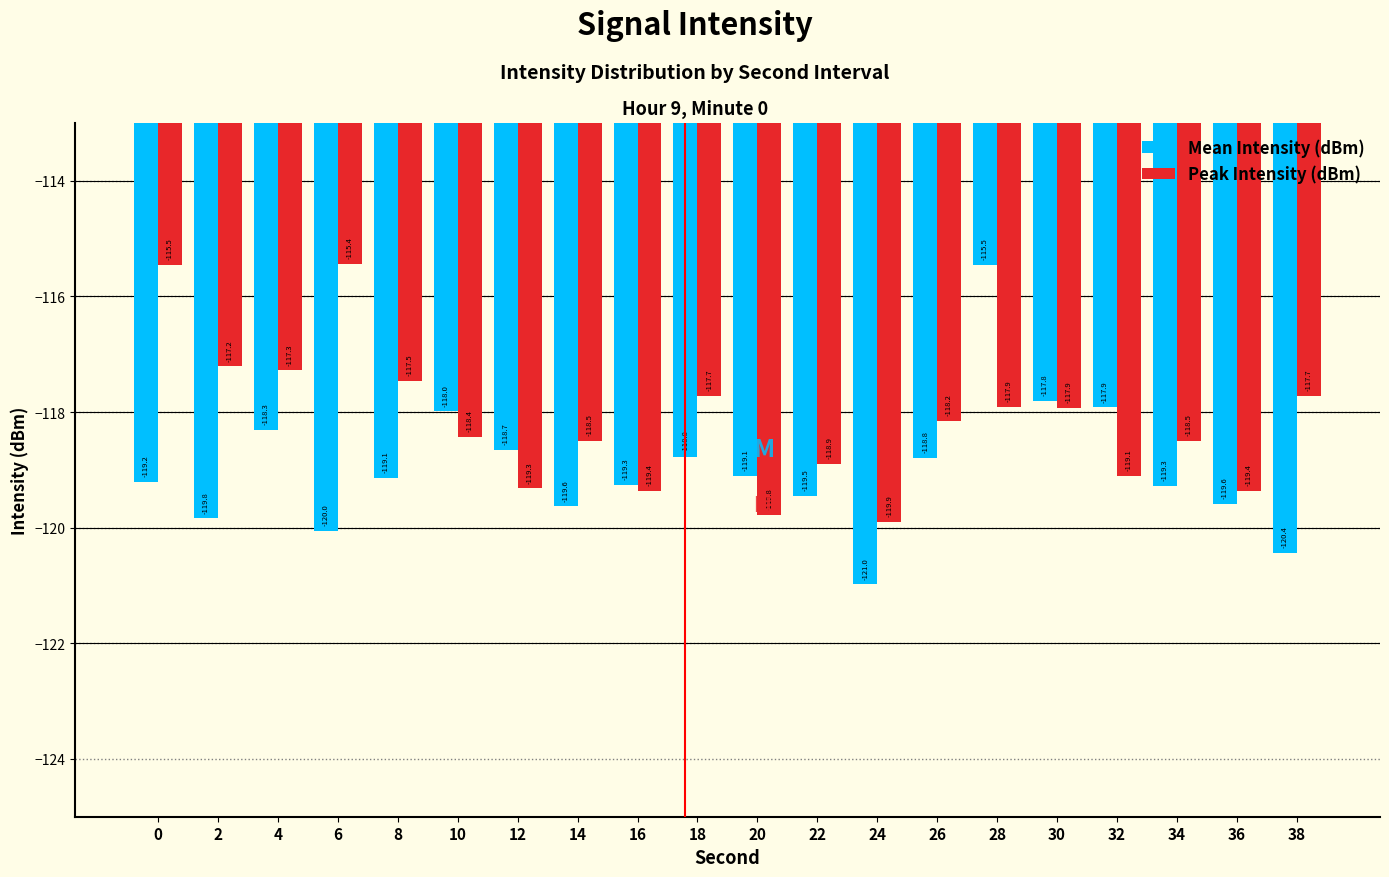

List the series in order of their overall mean, lowest first.

Mean Intensity (dBm), Peak Intensity (dBm)